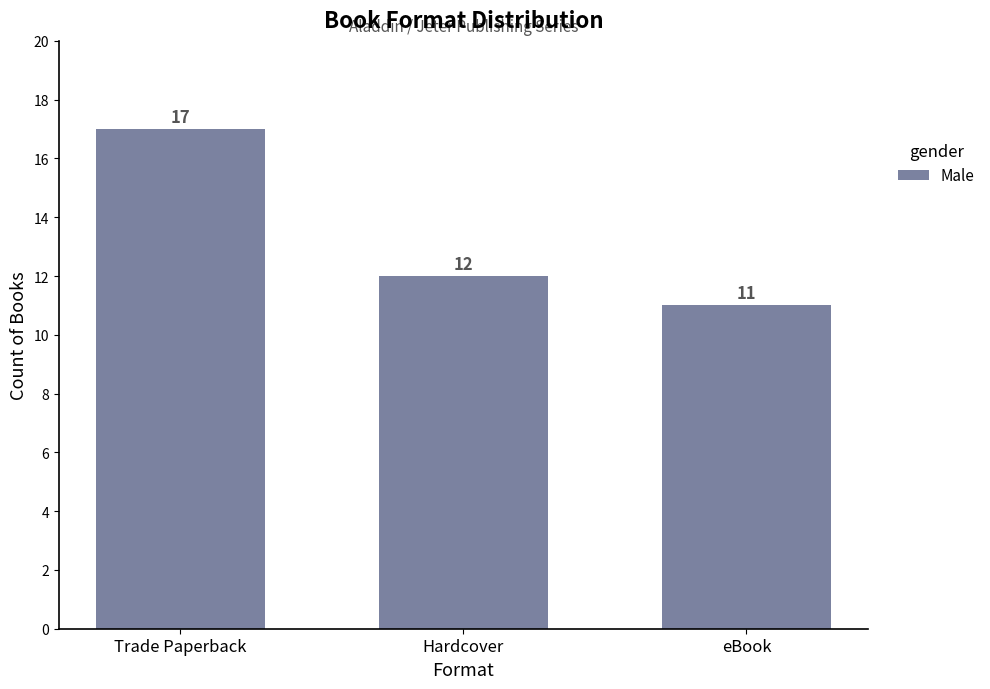

Does the chart contain any negative values?

No